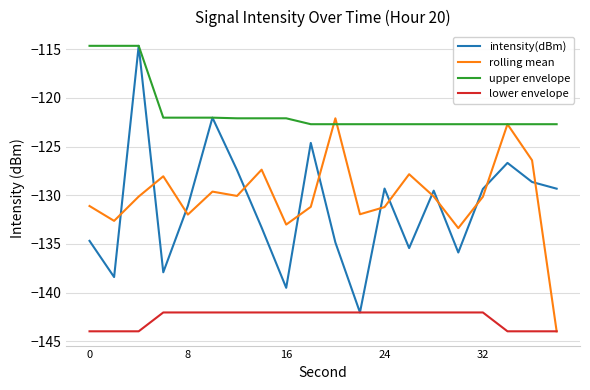

What is the average value of the rolling mean series?

-130.2